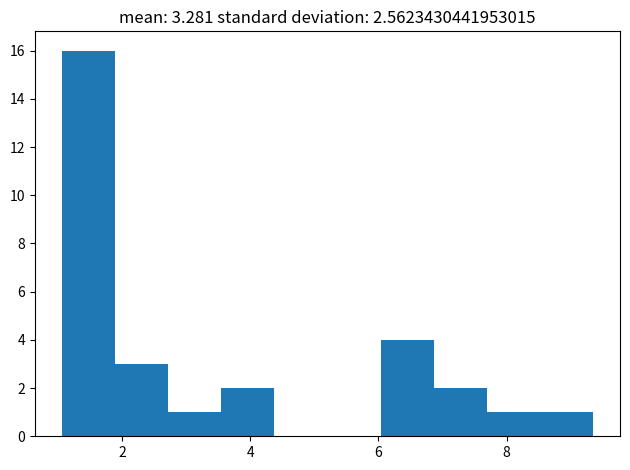

Reading left to right, transcribe this chart: for each bar, give the range it covers on the x-axis and its height. Neither the bar edges nor the heights are printed on the chart, so give them approximately, as read against the axes.

1.0 to 1.8: 16
1.8 to 2.8: 3
2.8 to 3.6: 1
3.6 to 4.4: 2
4.4 to 5.2: 0
5.2 to 6.0: 0
6.0 to 6.8: 4
6.8 to 7.6: 2
7.6 to 8.6: 1
8.6 to 9.4: 1